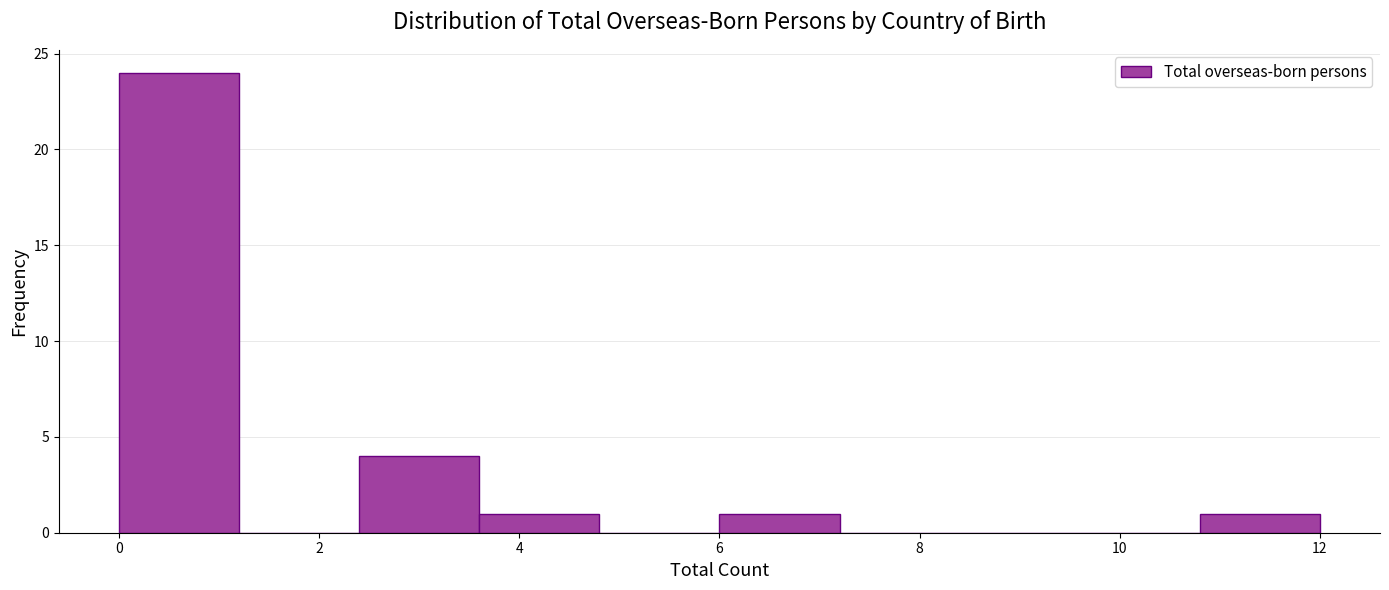

Which range on the x-axis has the tallest bar?

0.0 to 1.2